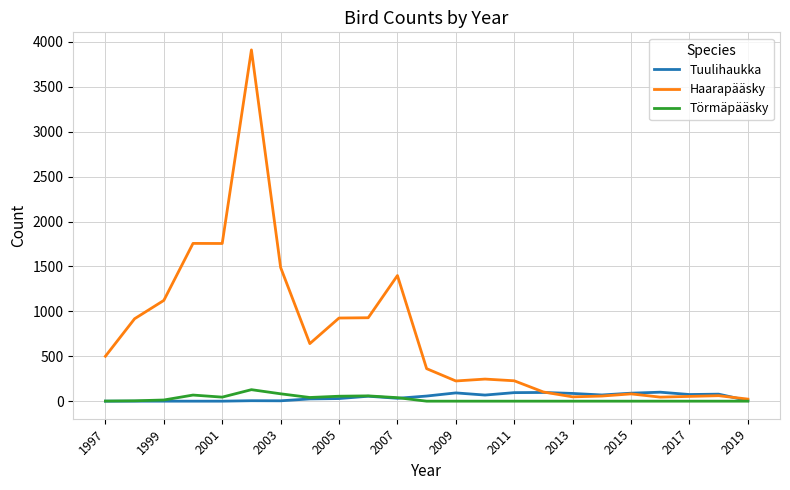

Which series has the largest total across all categories?

Haarapääsky